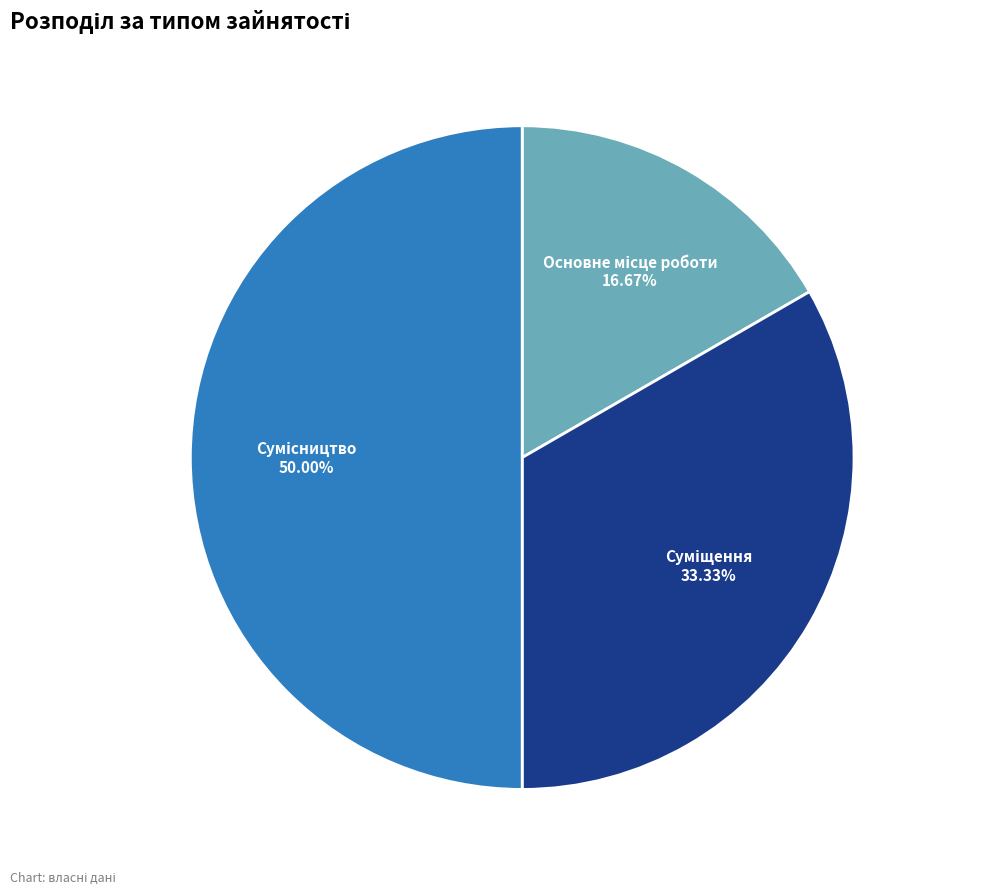

To the nearest percent, what is the difference between the largest and smallest slice percentages?

33%